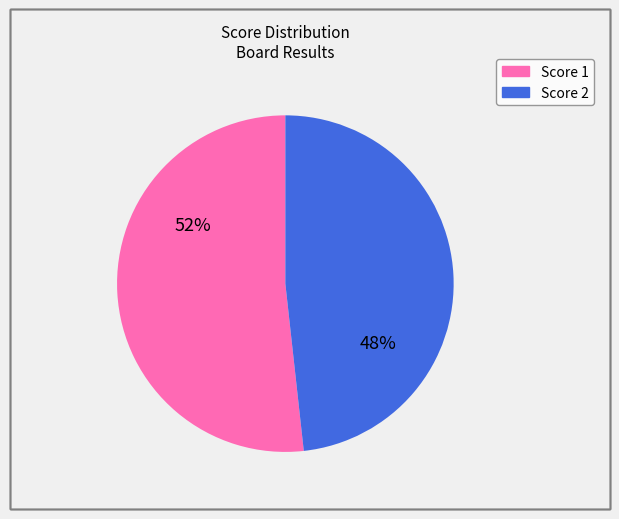

Is there a majority slice in this chart?

Yes